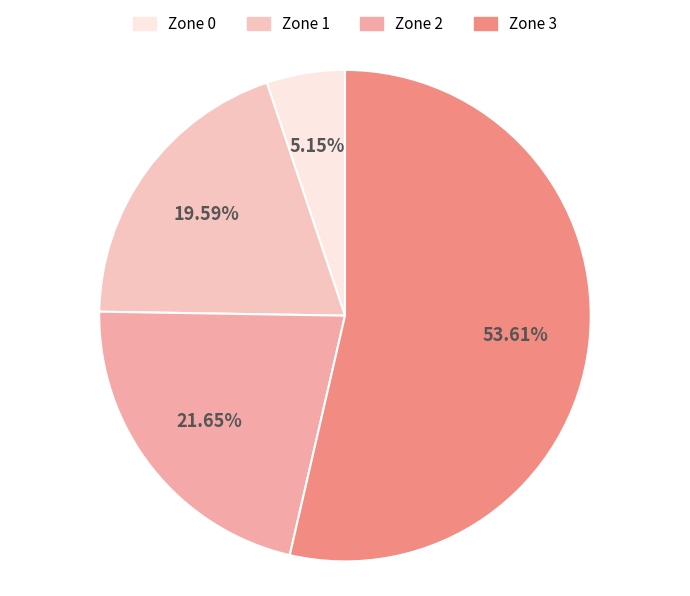

To the nearest percent, what is the difference between the Zone 2 and Zone 3 slice percentages?

32%